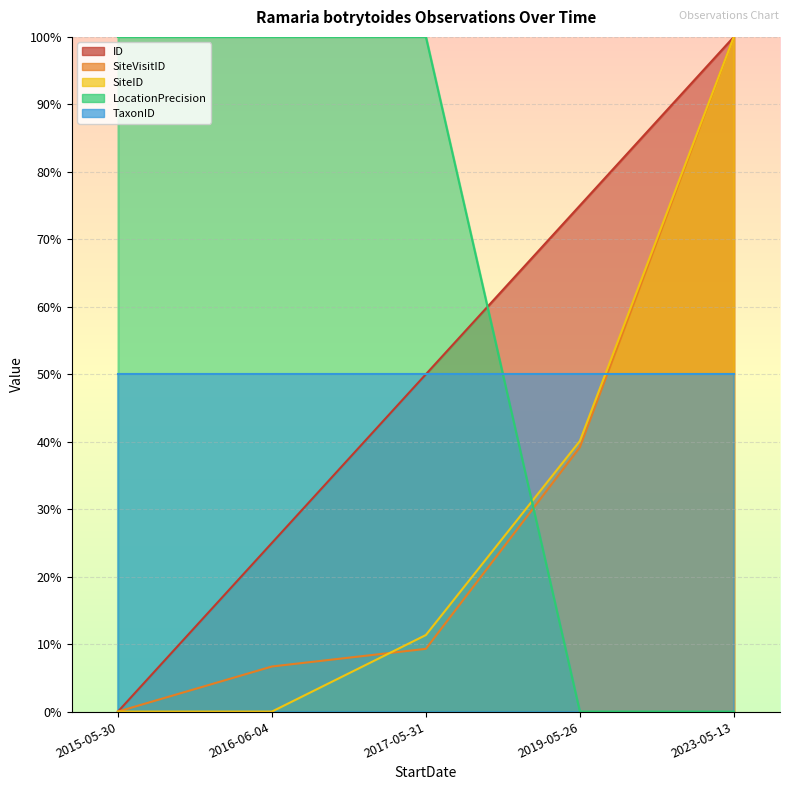

What is the label of the 3rd point from the right?

2017-05-31